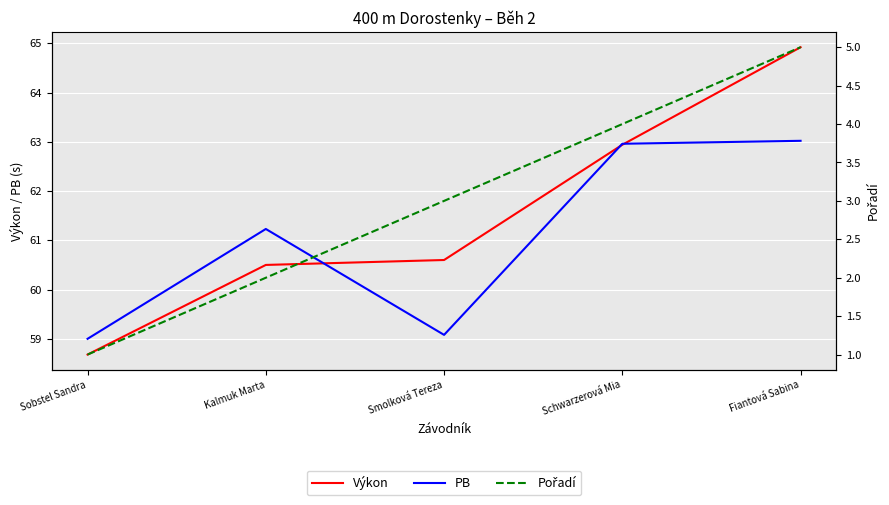

Which series has the largest total across all categories?

Výkon